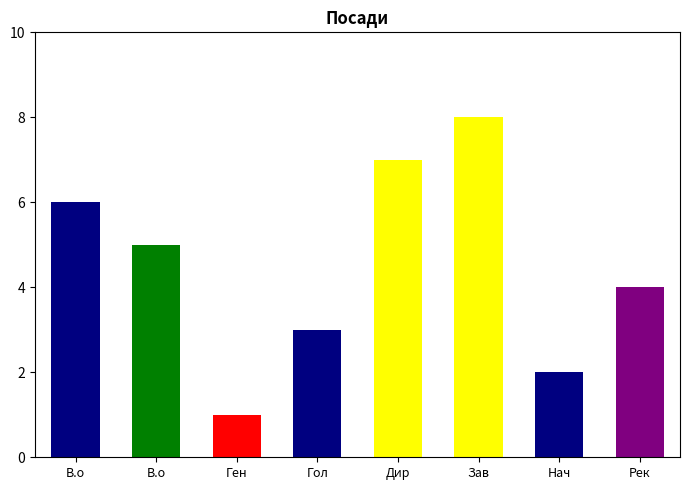

Rank the categories by value from lowest to highest.

Генеральний директор, Начальник, Головний лікар, Ректор, В.о. начальника, В.о. директора, Директор, Завідувач філією